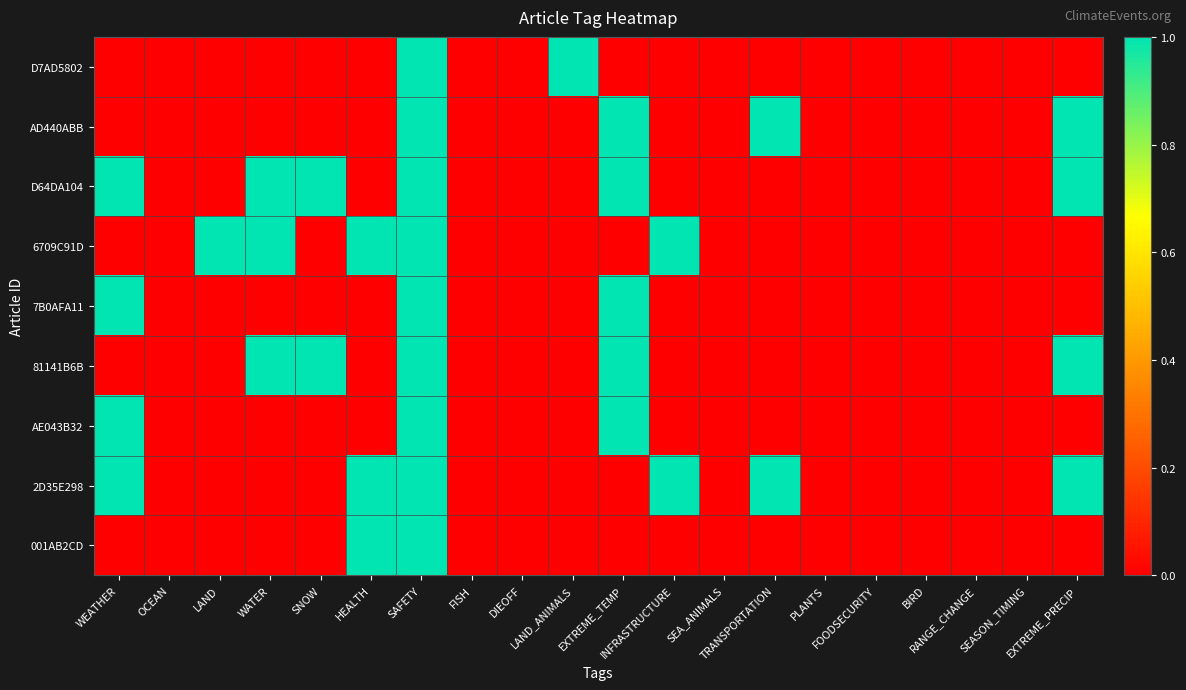

Between WATER and WEATHER, which is larger?

WATER